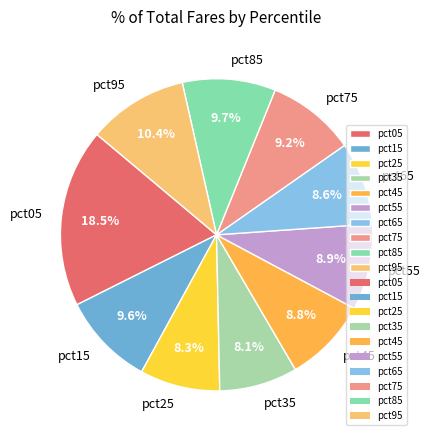

The pct05 slice represents 11% of the pie. True or false?

False